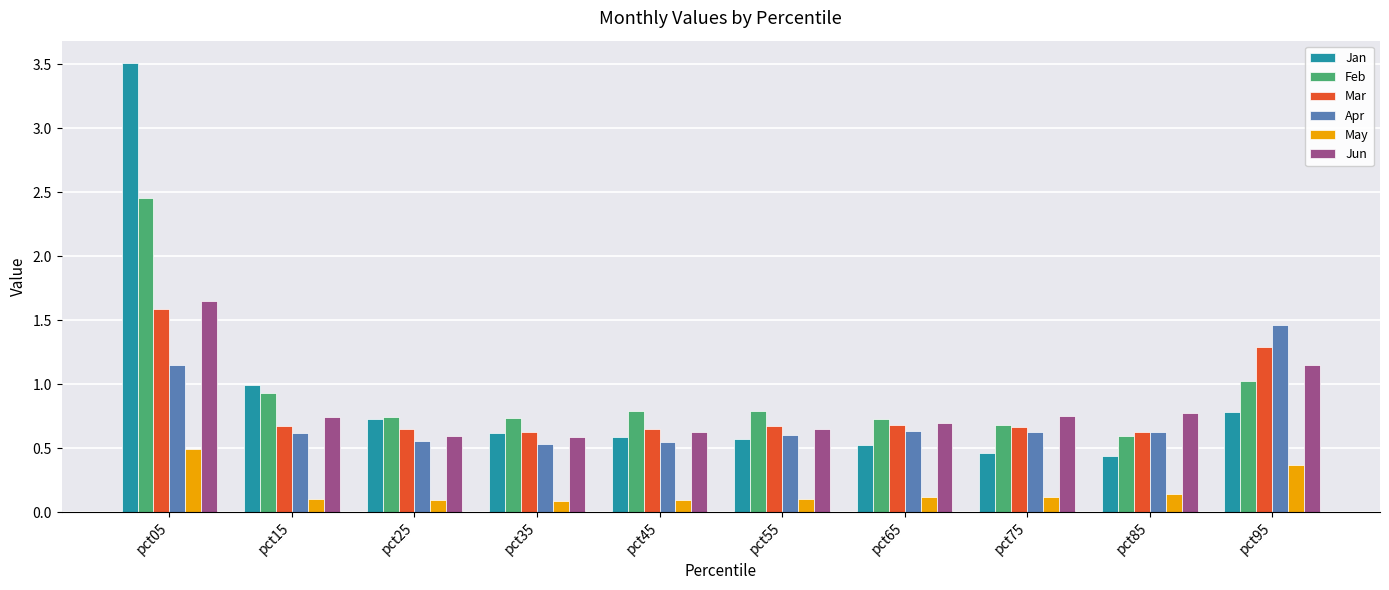

The Jan series shows 0.2 at pct65. True or false?

False